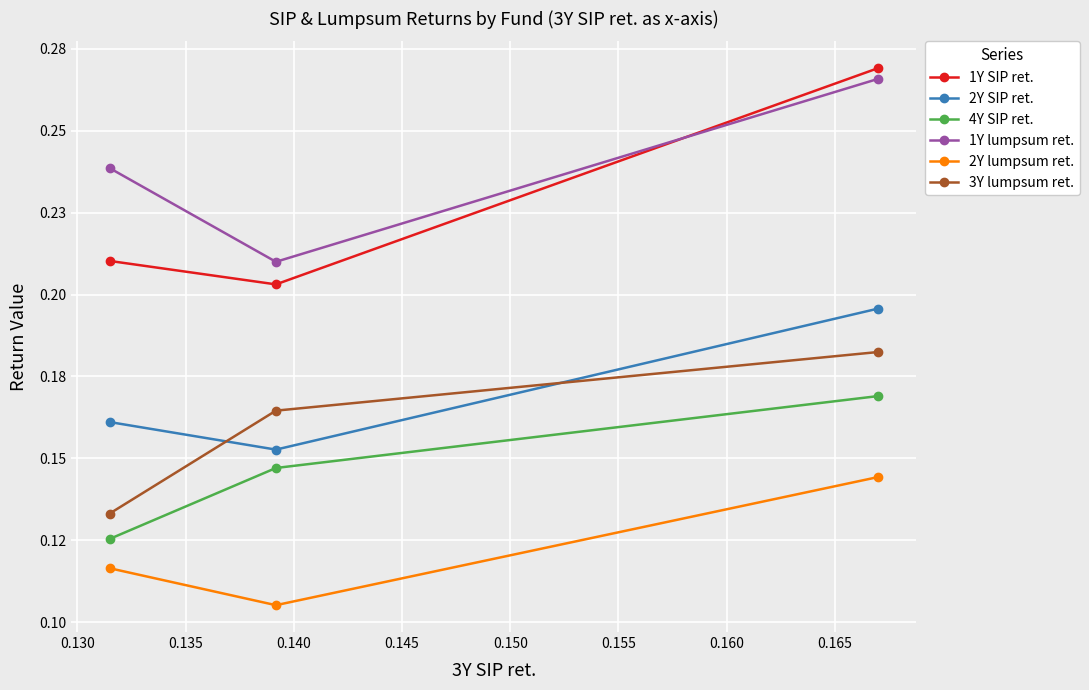

Which series has the largest range (max minus min)?

1Y SIP ret.